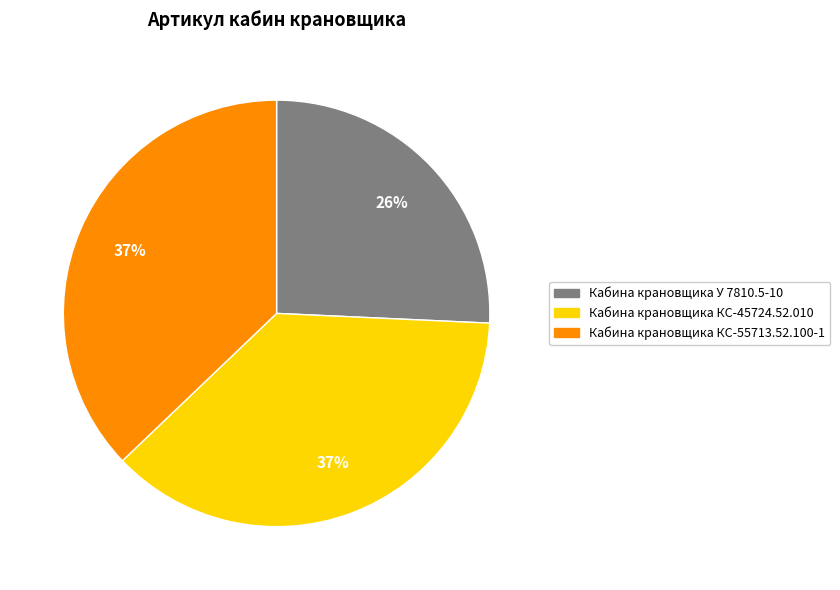

Which category has the smallest portion of the pie?

Кабина крановщика У 7810.5-10